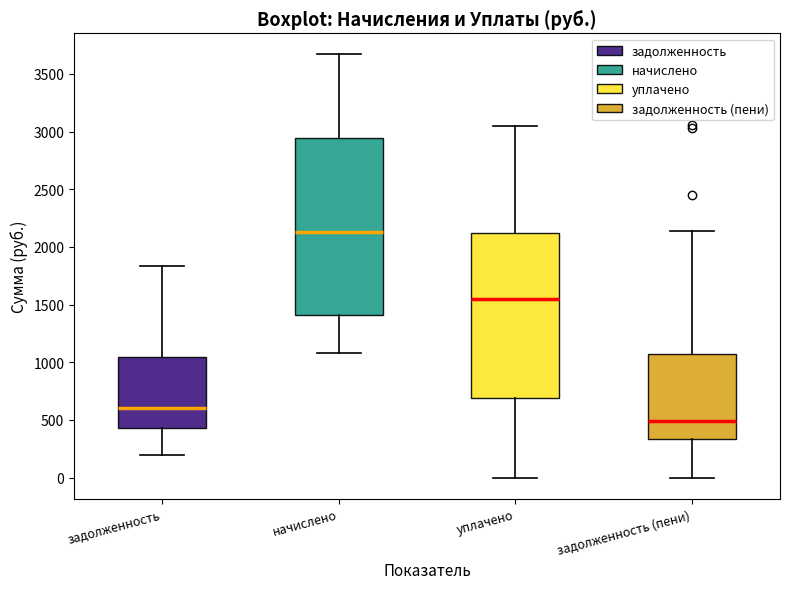

Reading left to right, read every box against the y-axis: the position of its median line, the range the box covers, and the ends of its whiskers. The values are not printed on the chart, so give them approximately, as read against the axis.

задолженность: median 600, box 450 to 1050, whiskers 200 to 1850
начислено: median 2150, box 1400 to 2950, whiskers 1100 to 3650
уплачено: median 1550, box 700 to 2100, whiskers 0 to 3050
задолженность (пени): median 500, box 350 to 1050, whiskers 0 to 2150